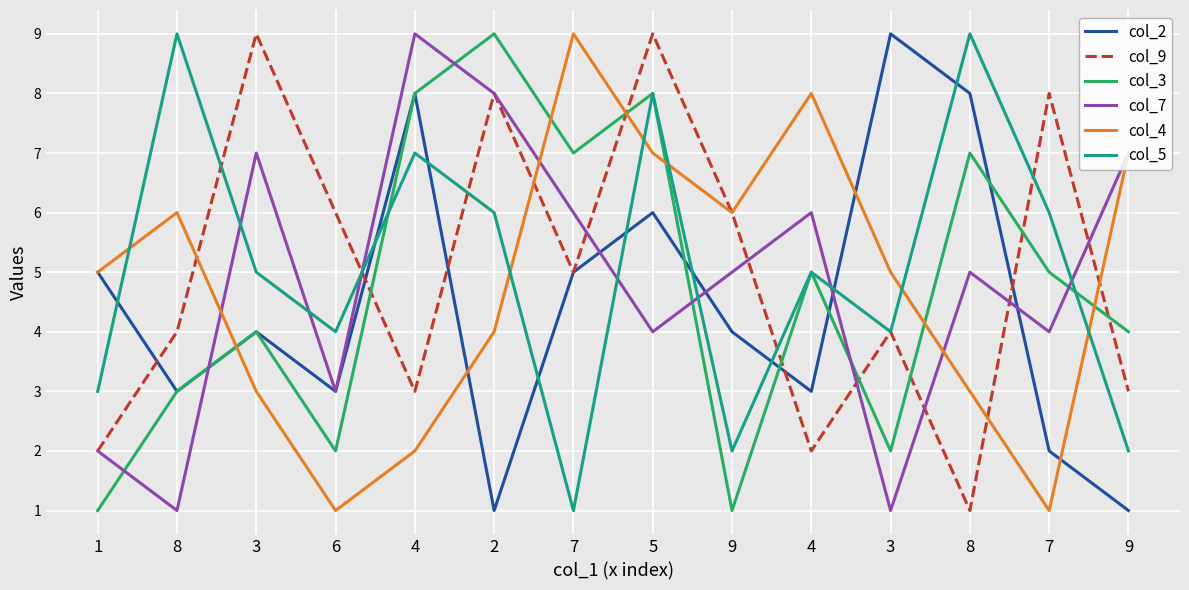

Which series has the widest spread of values?

col_2